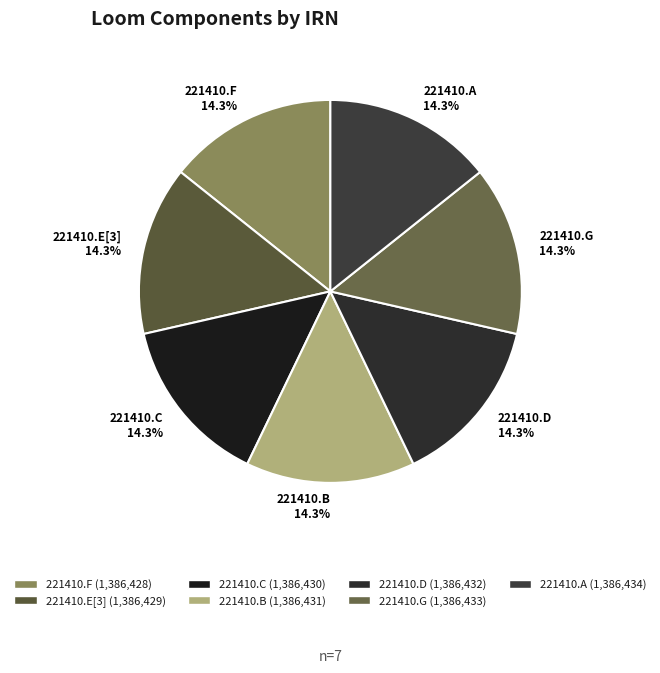

How many slices are in this pie chart?

7